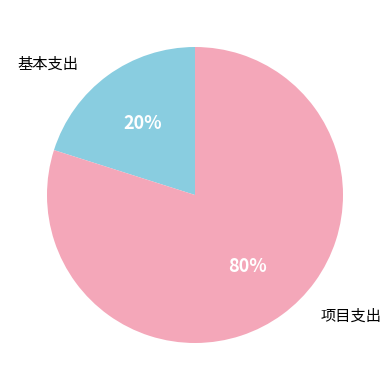

Does any single category account for the majority?

Yes